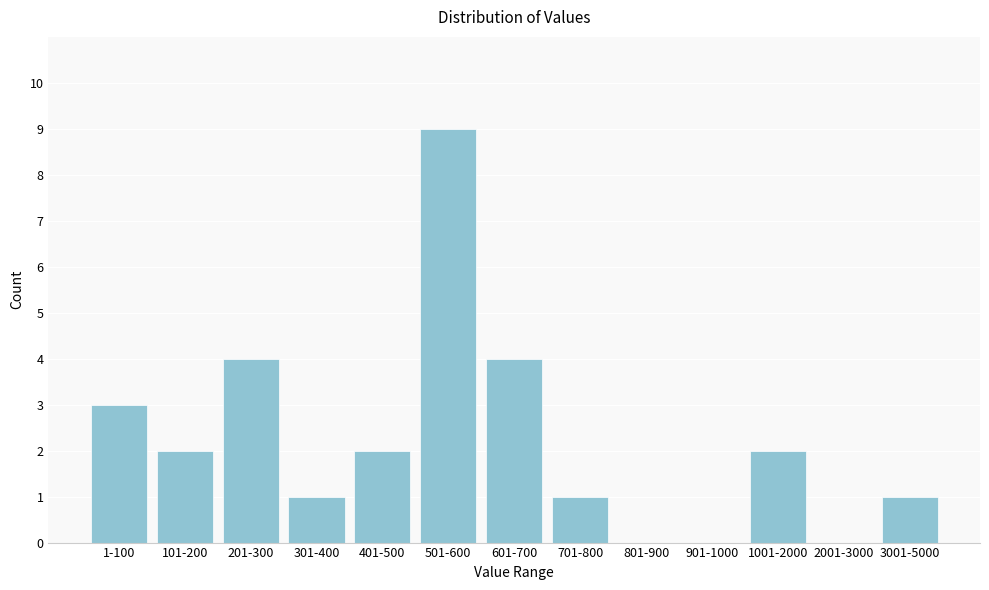

Reading right to left, what are all the values shown in this chart?

3001-5000=1	2001-3000=0	1001-2000=2	901-1000=0	801-900=0	701-800=1	601-700=4	501-600=9	401-500=2	301-400=1	201-300=4	101-200=2	1-100=3